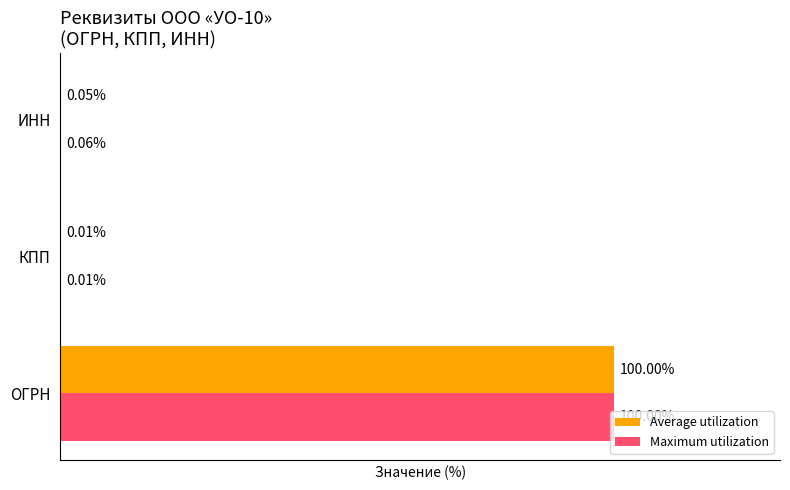

Which series has the largest total across all categories?

Maximum utilization